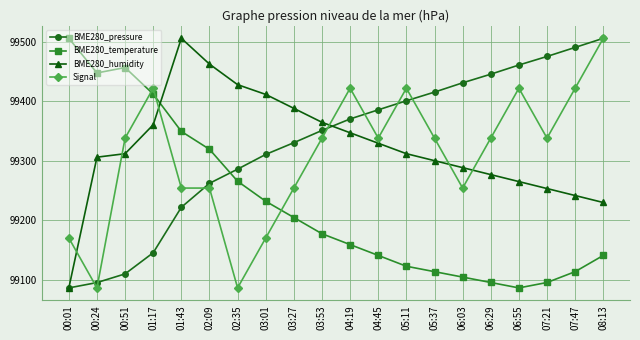

Reading left to right, what are all the values shown in this chart?

BME280_pressure: 99086.2	99095.2	99109.8	99145.3	99221.7	99261.9	99285.7	99310.5	99330.2	99350.8	99370.1	99385.4	99400.6	99415.2	99430.8	99445.3	99460.7	99475.1	99490.3	99505.6
BME280_temperature: 99505.6	99447.4	99456.5	99411.9	99349.1	99319.1	99265.4	99231.8	99204.5	99177.2	99159.0	99140.8	99122.6	99113.5	99104.4	99095.3	99086.2	99095.3	99113.5	99140.8
BME280_humidity: 99086.2	99305.9	99311.7	99360.3	99505.6	99462.3	99427.7	99411.3	99387.9	99364.4	99346.9	99329.3	99311.7	99300.0	99288.3	99276.6	99264.8	99253.1	99241.4	99229.7
Signal: 99170.1	99086.2	99337.8	99421.7	99254.0	99254.0	99086.2	99170.1	99254.0	99337.8	99421.7	99337.8	99421.7	99337.8	99254.0	99337.8	99421.7	99337.8	99421.7	99505.6